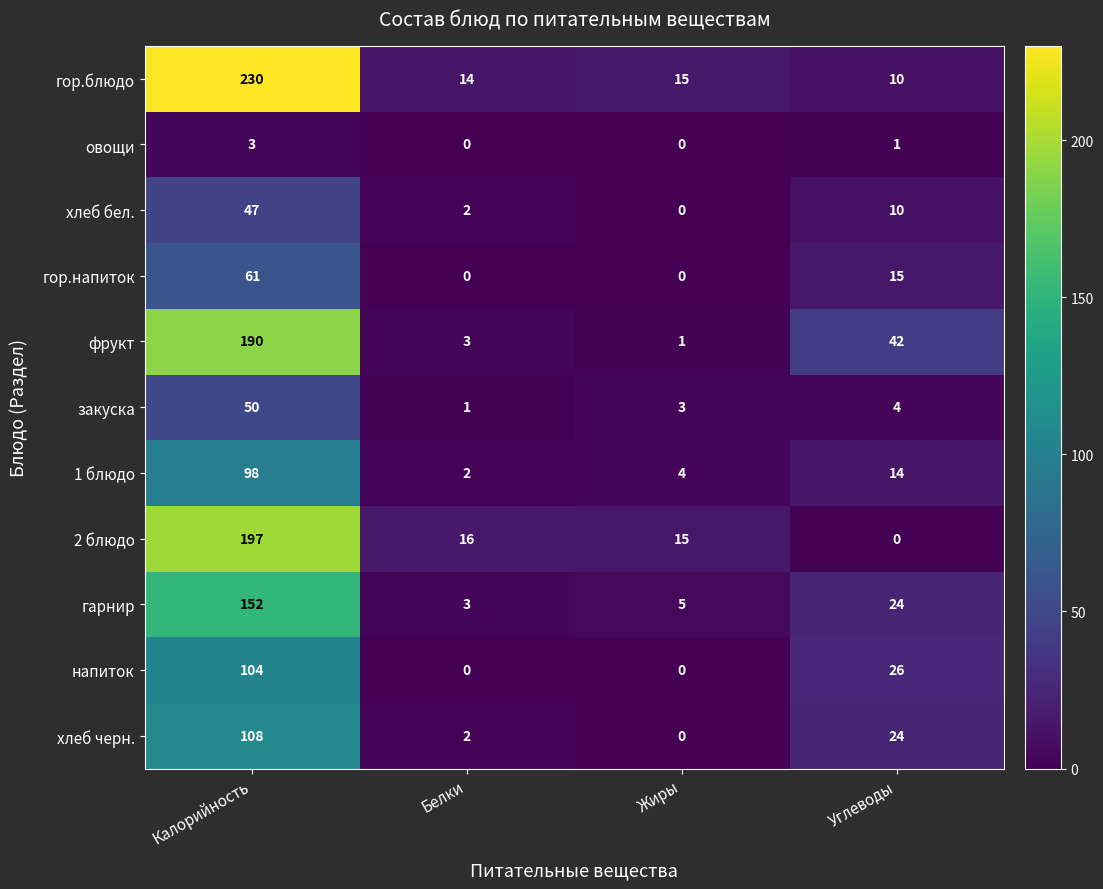

The value of 2 блюдо at Белки is 16. True or false?

True